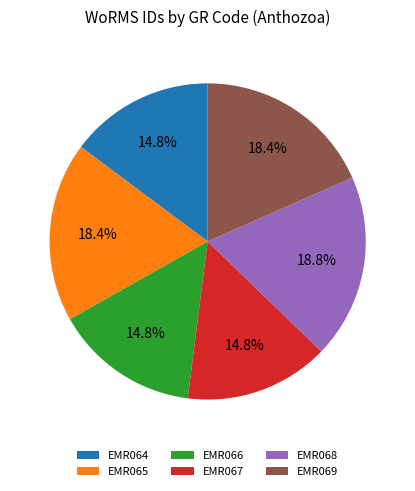

Is the sum of EMR068 and EMR066 greater than half?

No